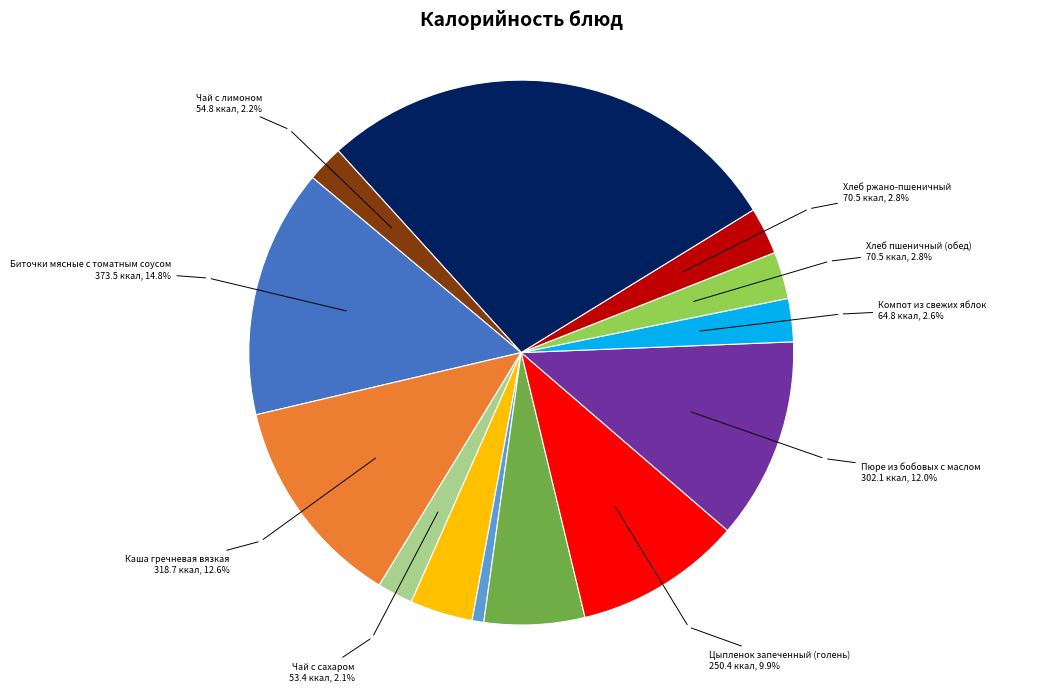

Does any single category account for the majority?

No